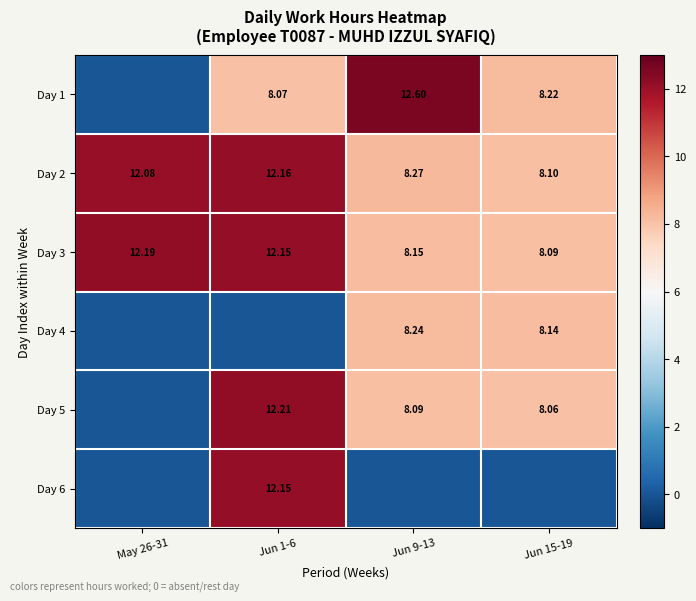

Which category has the highest value across all series?

Jun 9-13